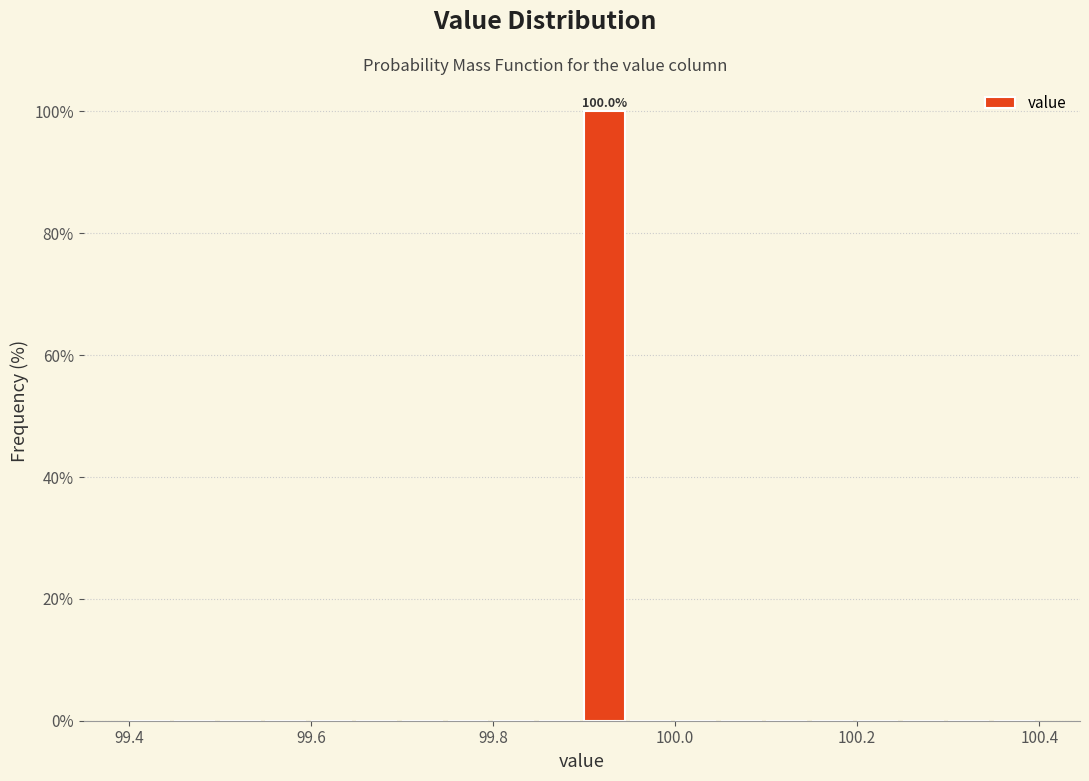

Read against the x-axis, roughly where is the centre of the tallest bar?

99.92